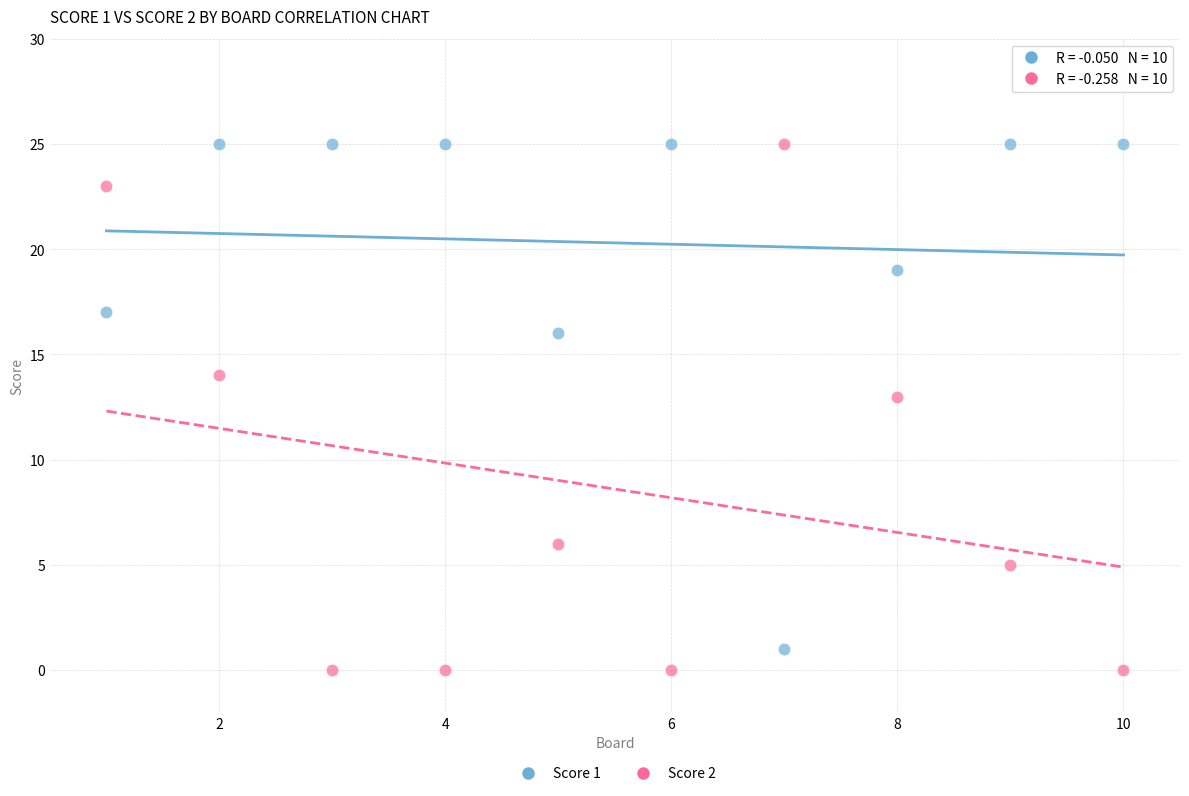

Across all series, what Y value is closest to 12?

13